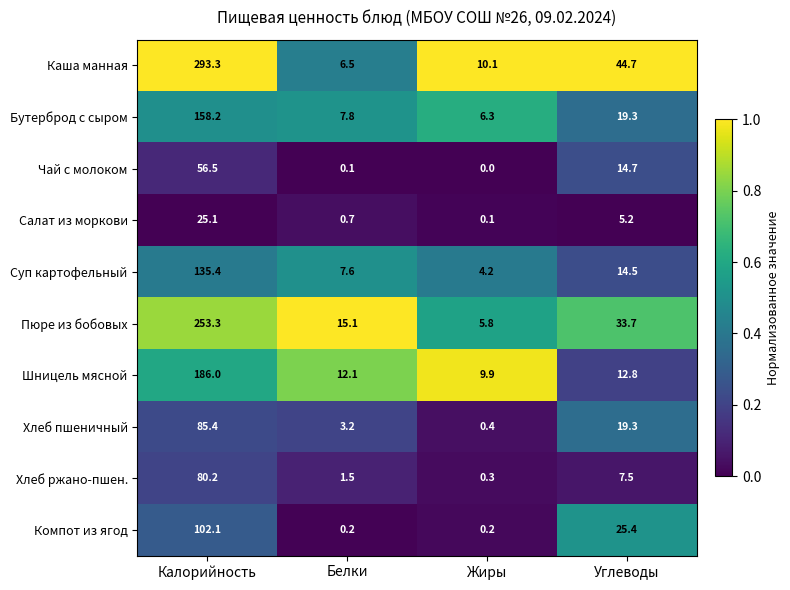

True or false: Хлеб пшеничный has a value of 85.4 at Калорийность.

True